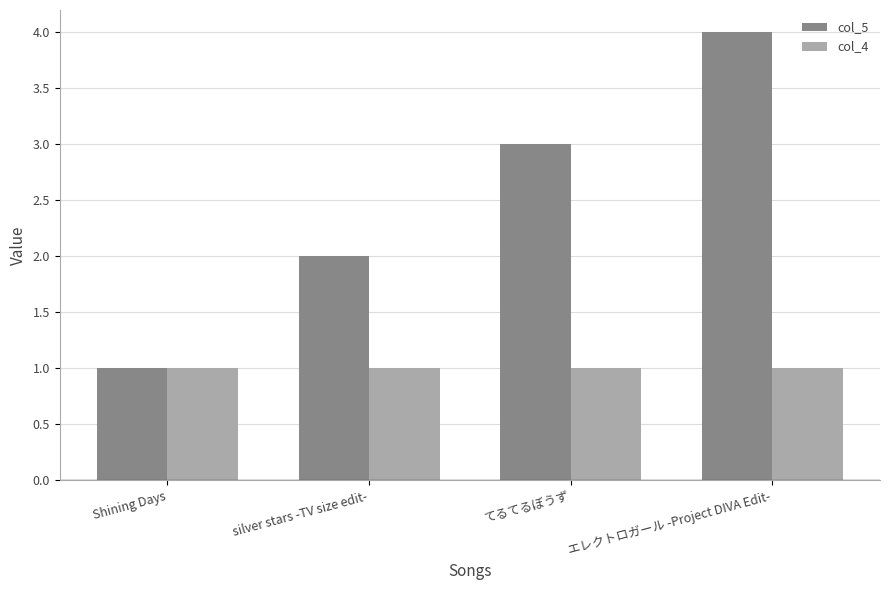

How many bars are there in each group?

2